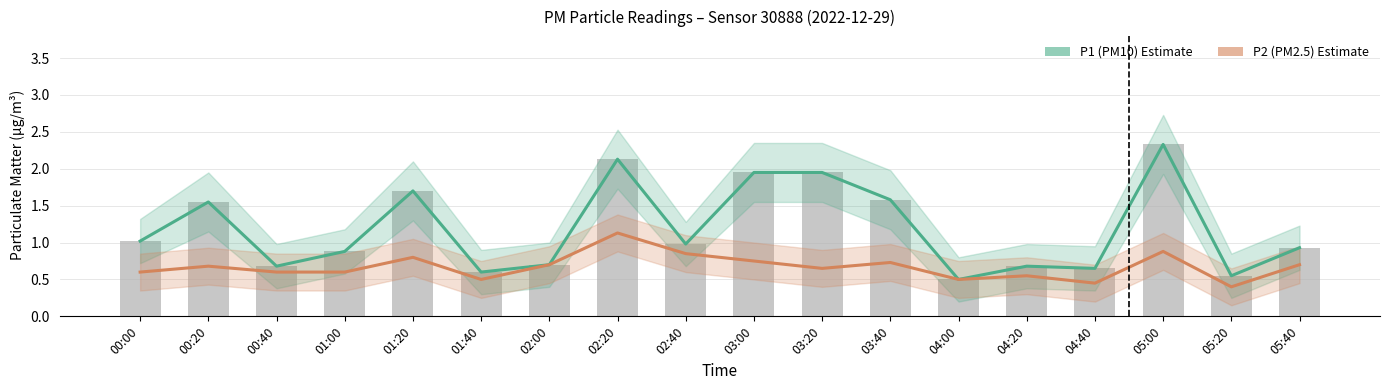

What is the label of the 13th bar from the left?

04:00